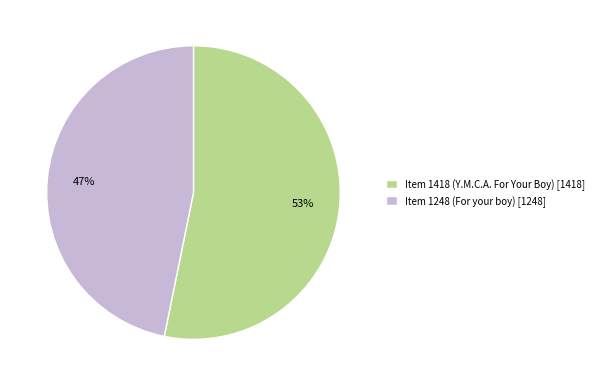

To the nearest percent, what percentage of the pie is Item 1418?

53%